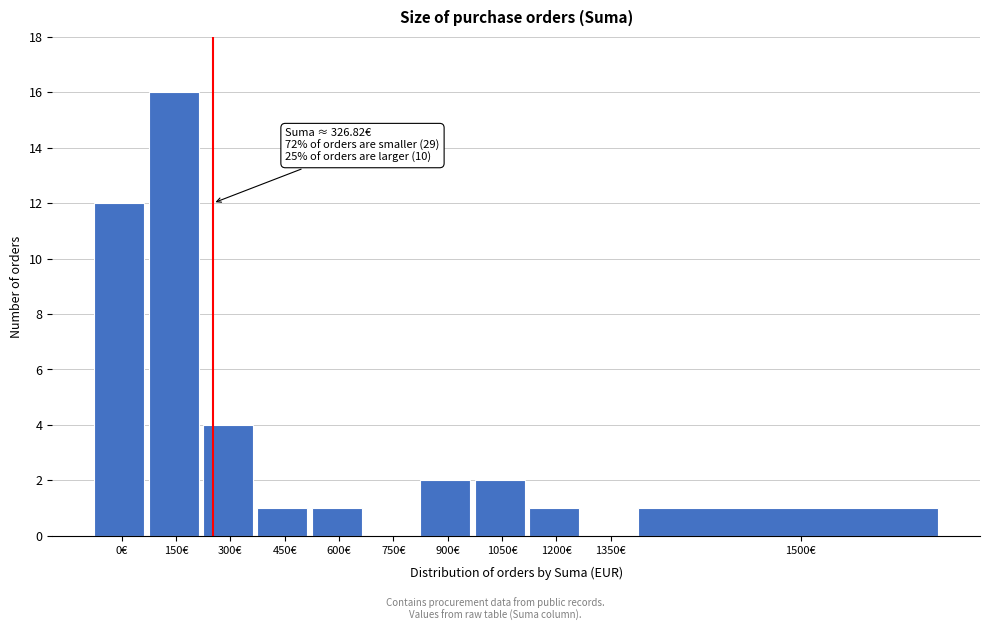

Reading right to left, extract all data points from this chart.

1500€=1	1350€=0	1200€=1	1050€=2	900€=2	750€=0	600€=1	450€=1	300€=4	150€=16	0€=12